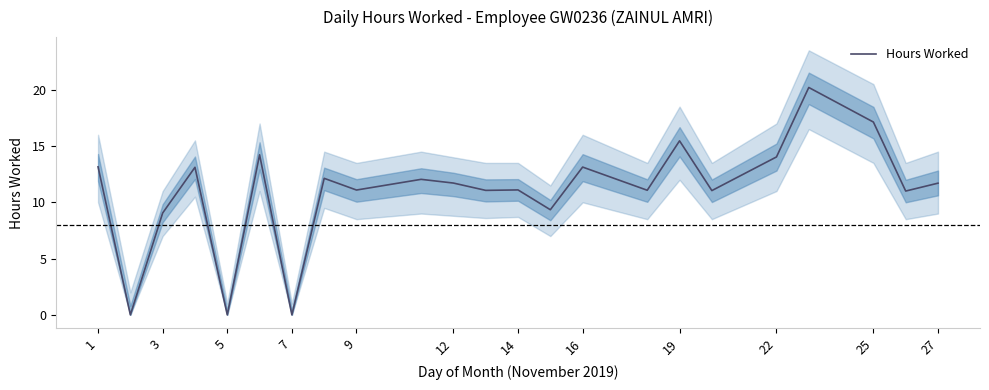

What is the difference between the second highest and second lowest values?

17.1